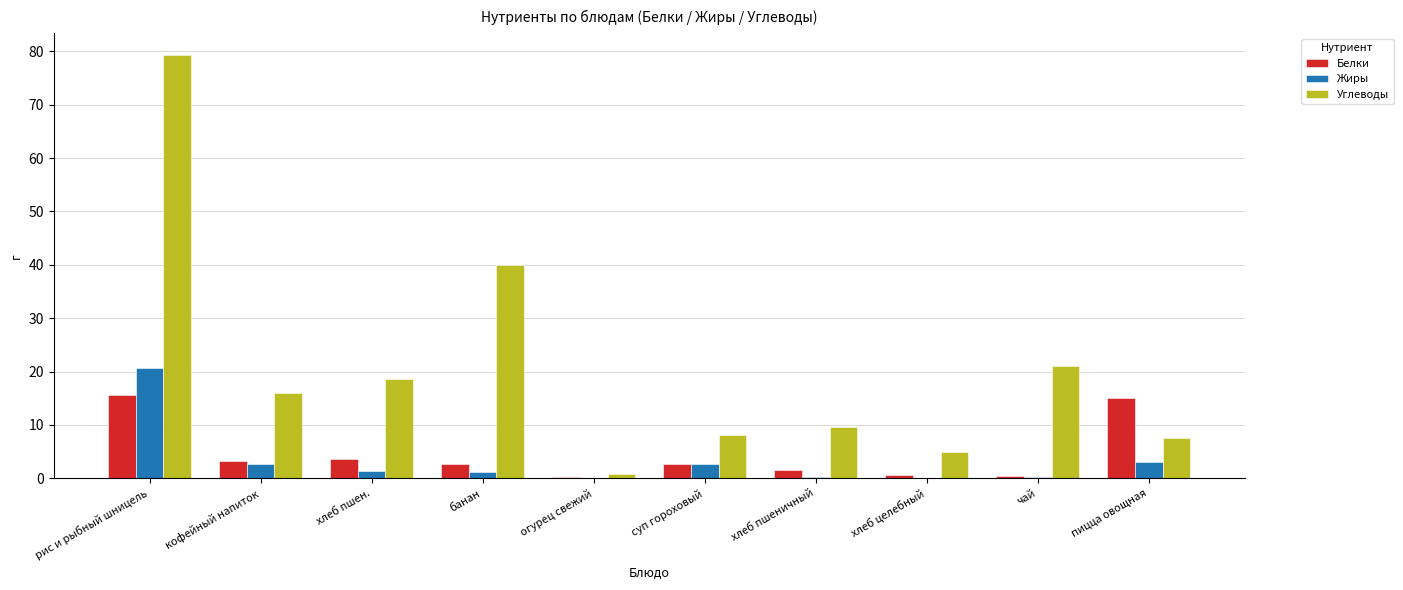

Which series has the largest total across all categories?

Углеводы